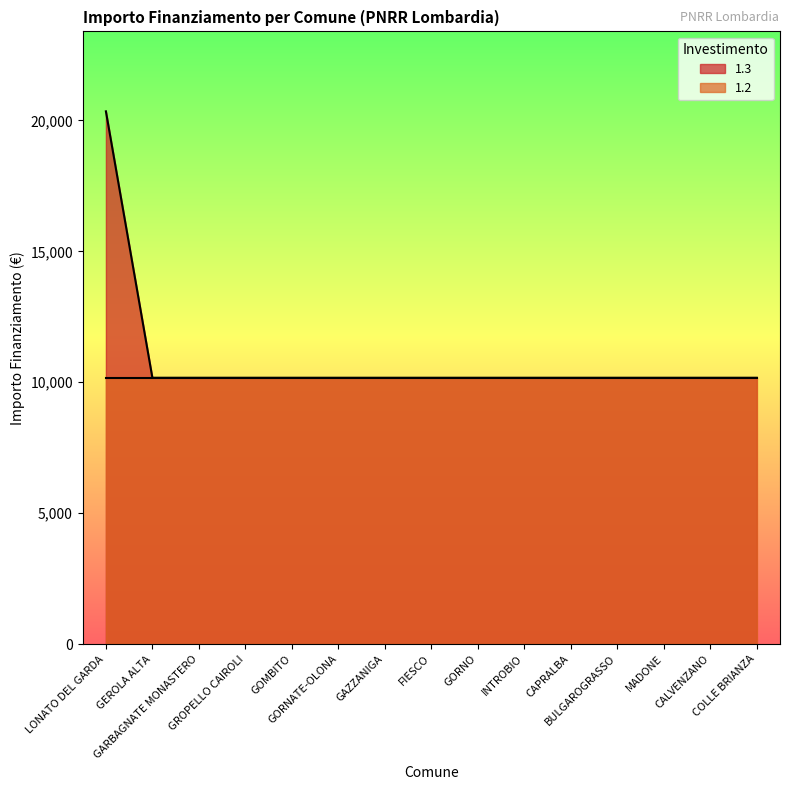

At which label is the value closest to 15258?

LONATO DEL GARDA